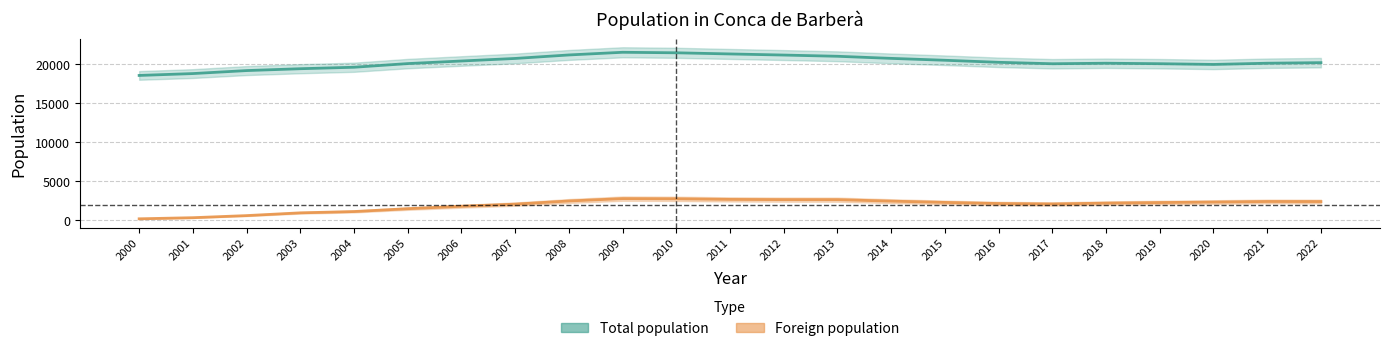

Which has a higher value, 2020 or 2012?

2012